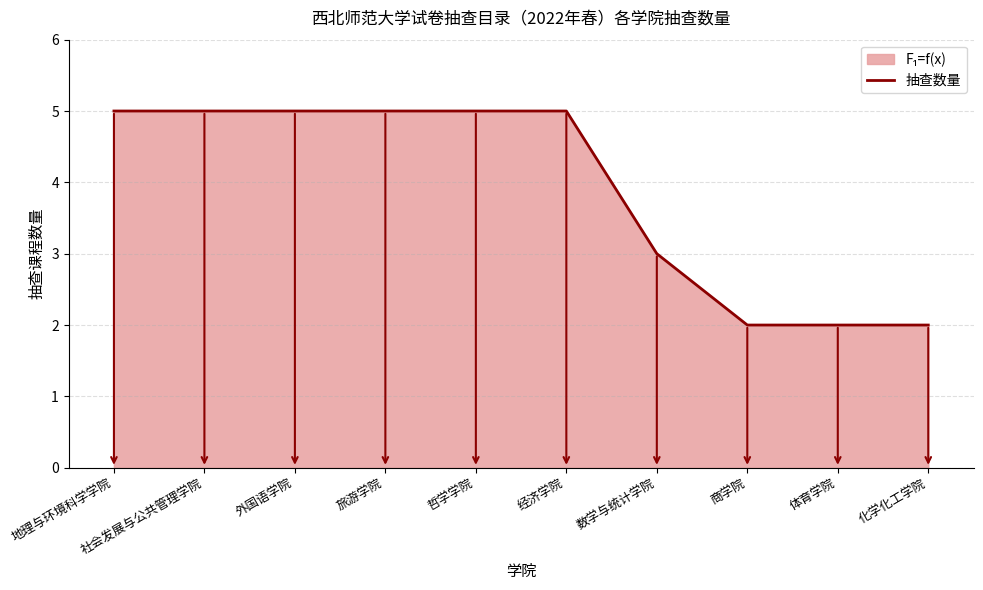

How many distinct data groups are displayed?

1